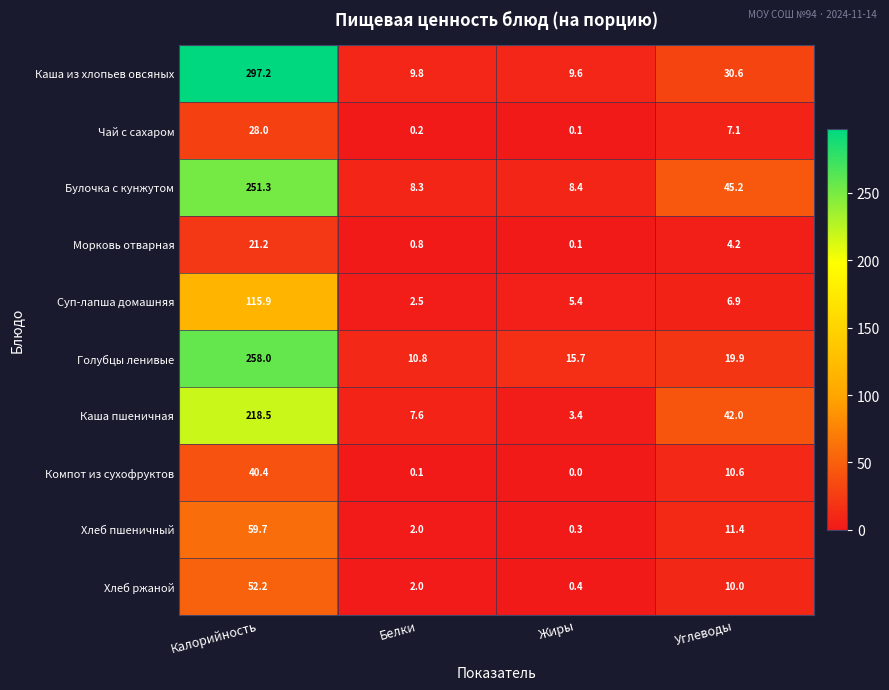

Which series changed the most between Жиры and Углеводы?

Каша пшеничная